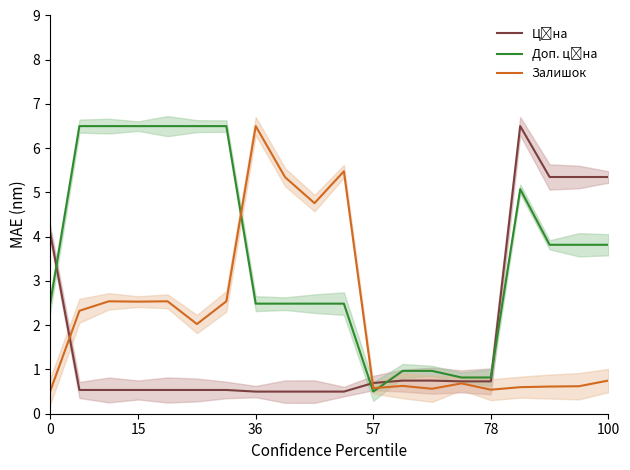

Does the chart display data point markers on the line(s)?

No